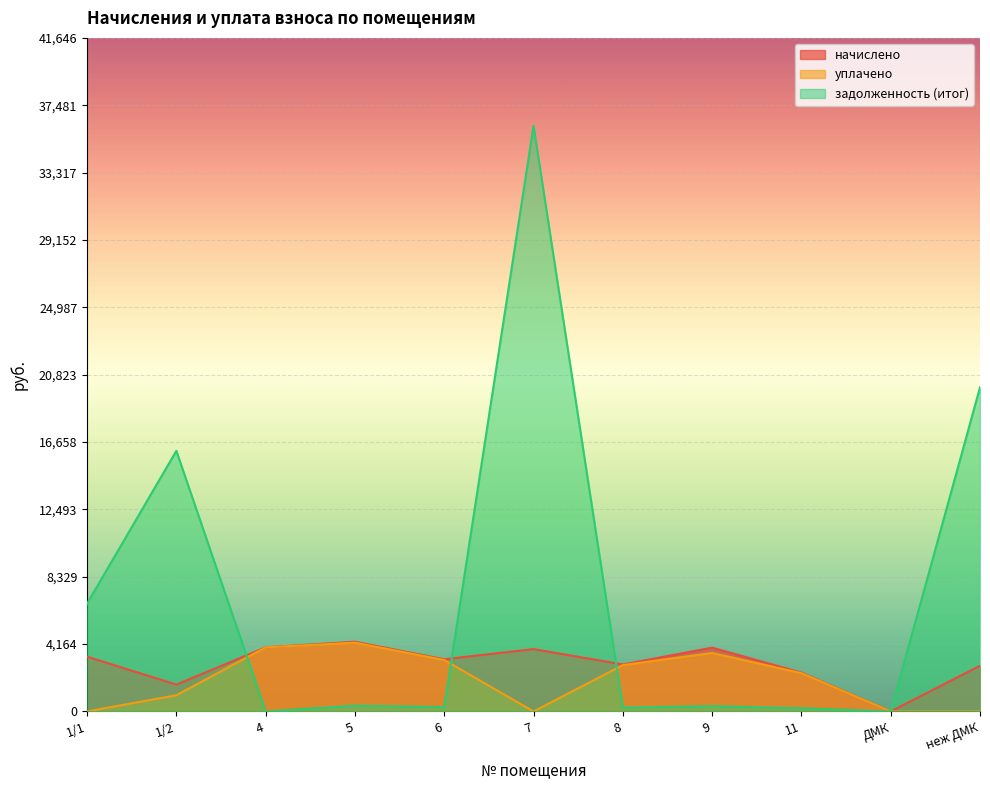

Which has a higher value, 9 or 11?

9